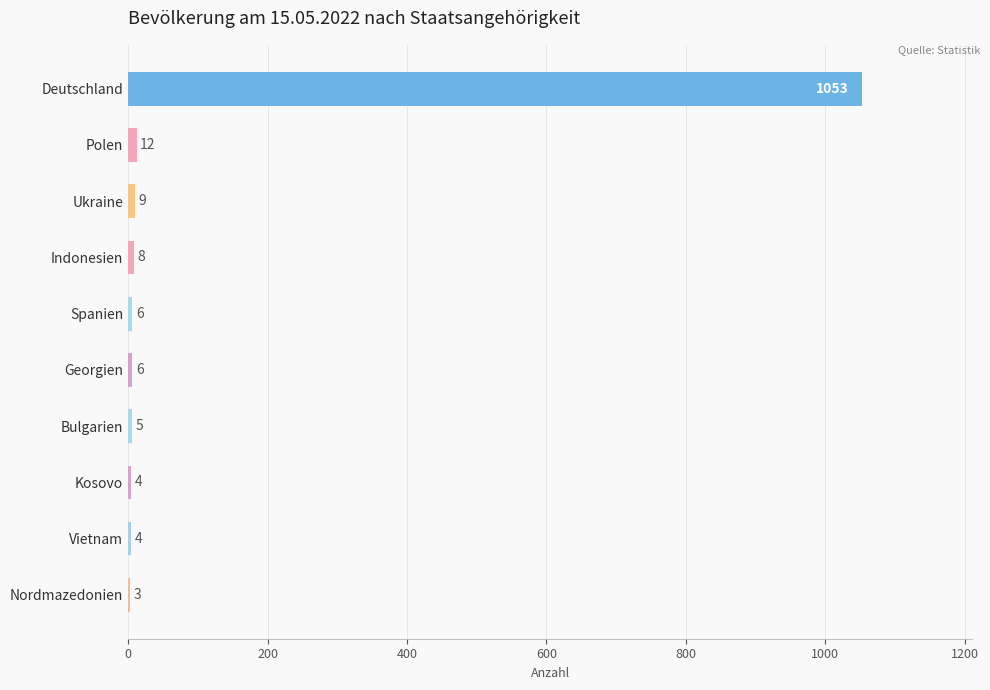

True or false: the data shows 8 at Indonesien.

True